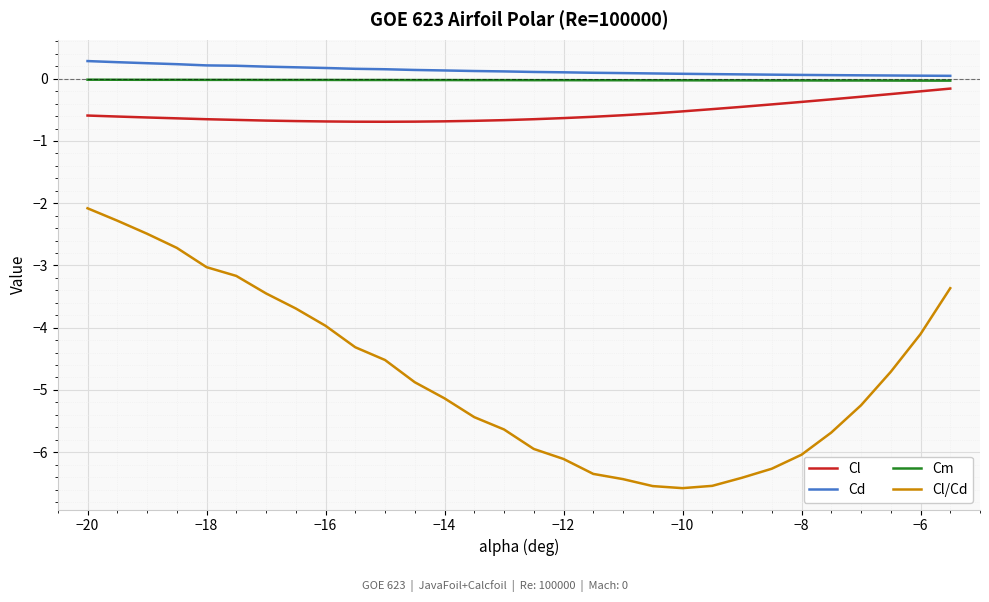

List the series in order of their peak value, lowest first.

Cl/Cd, Cl, Cm, Cd